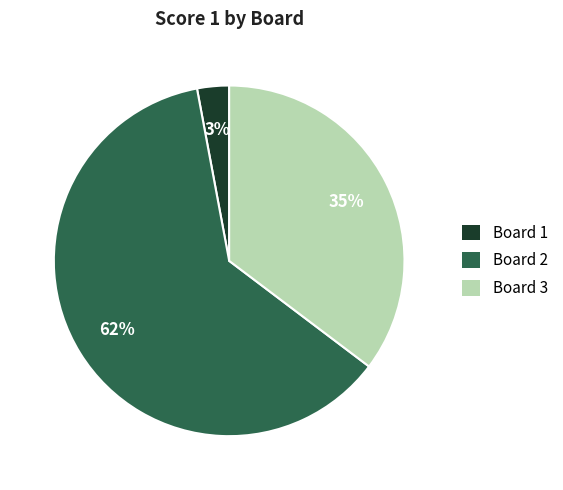

What is the majority slice?

Board 2